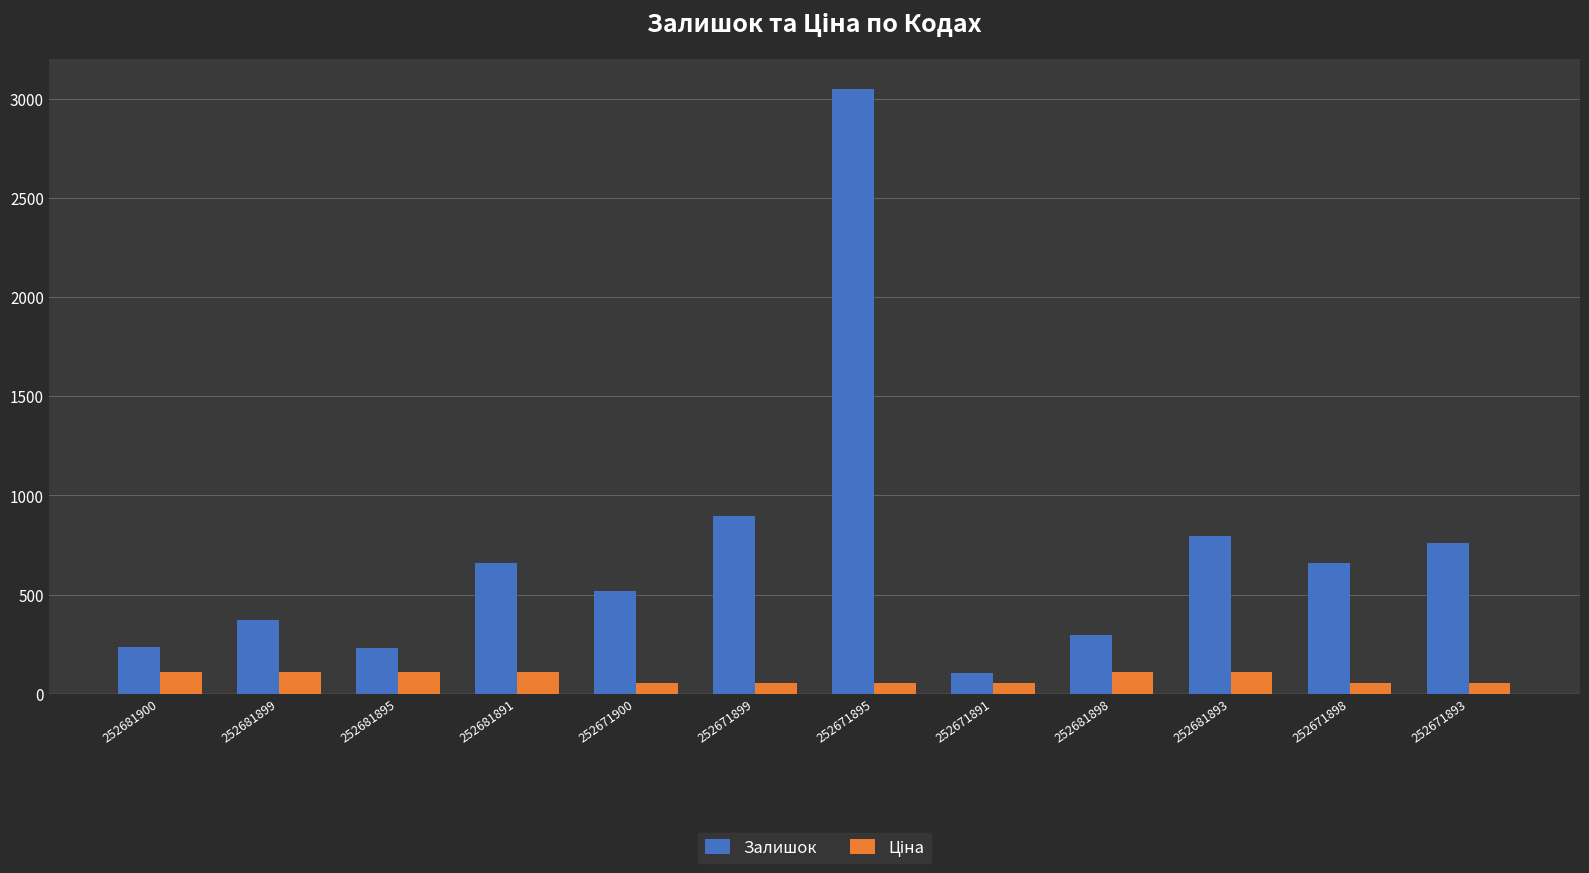

What is the difference between the maximum and minimum values in the Залишок series?

2946.0